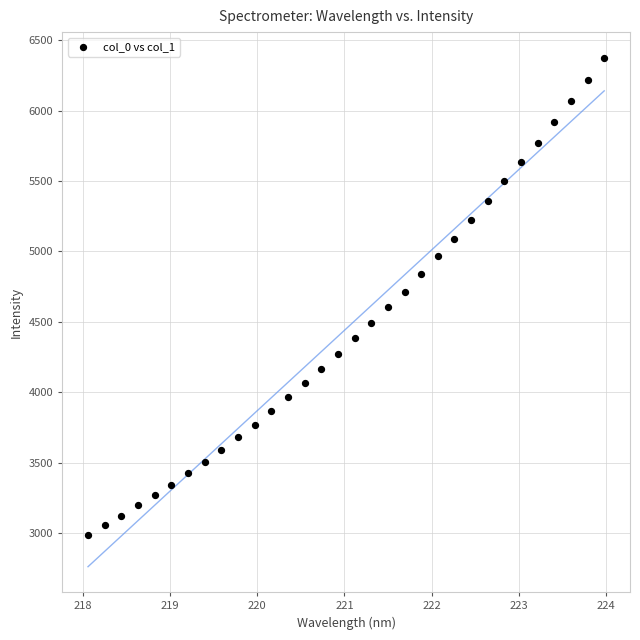

What is the range of Y values (max minus min)?

3392.4